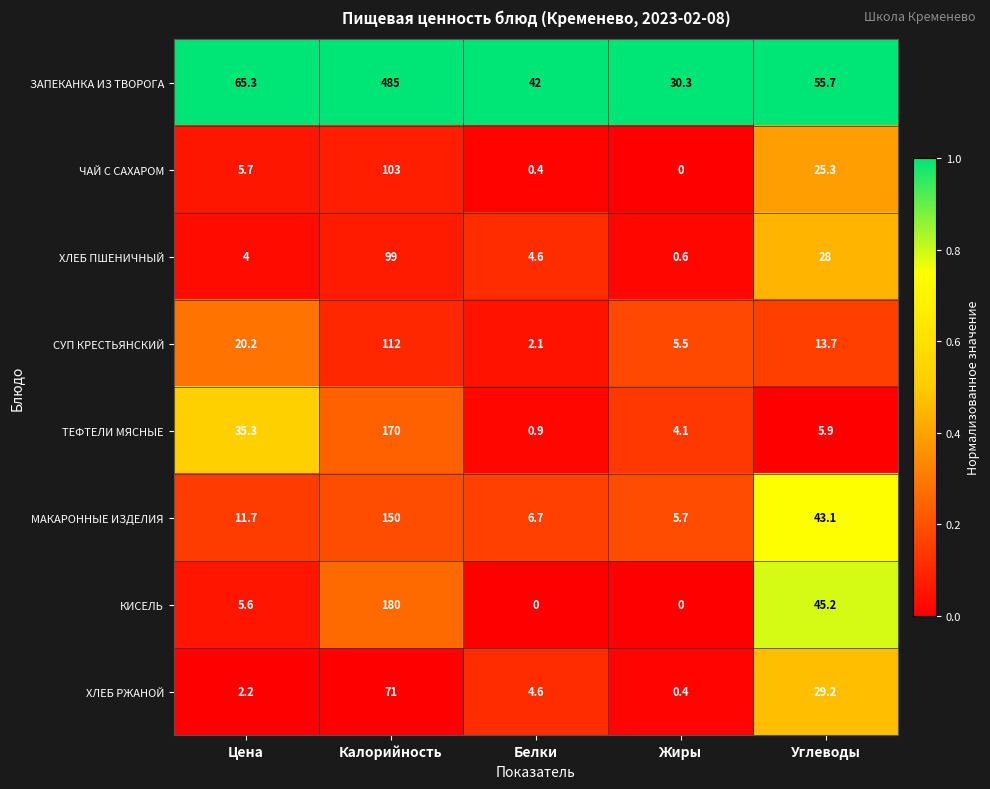

What is the difference between the maximum and minimum values in the МАКАРОННЫЕ ИЗДЕЛИЯ series?

144.3